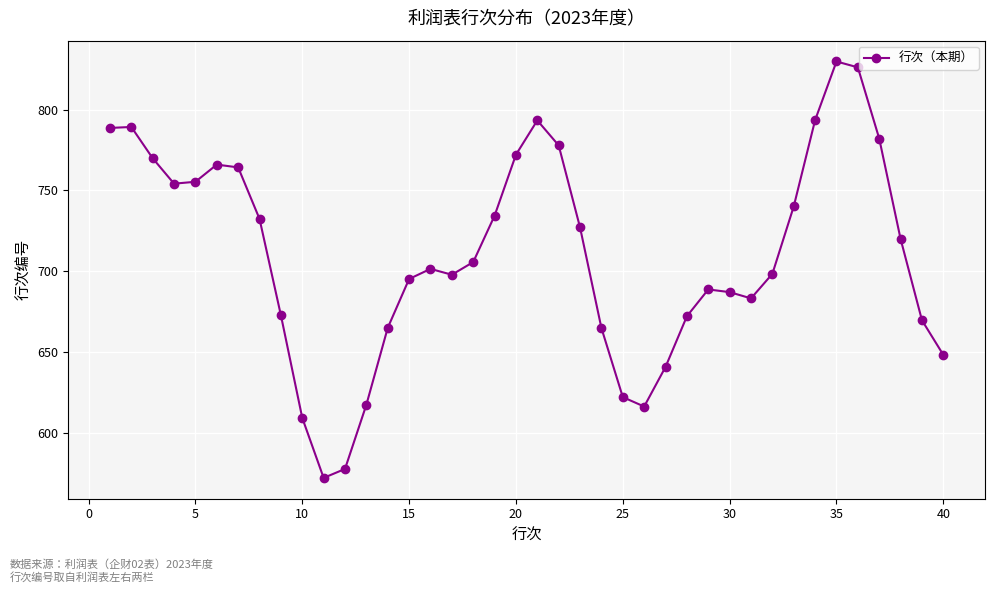

What is the maximum value shown in the chart?

829.7